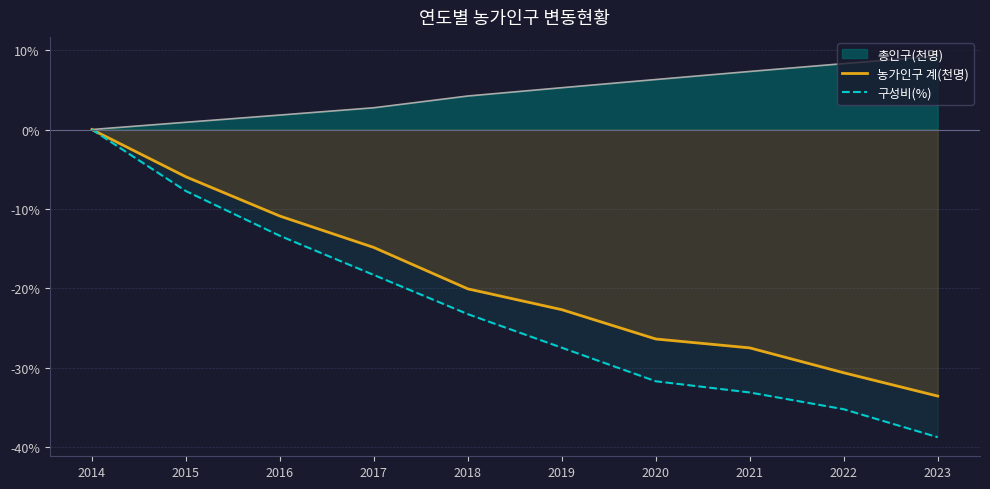

Does the chart display data point markers on the line(s)?

No